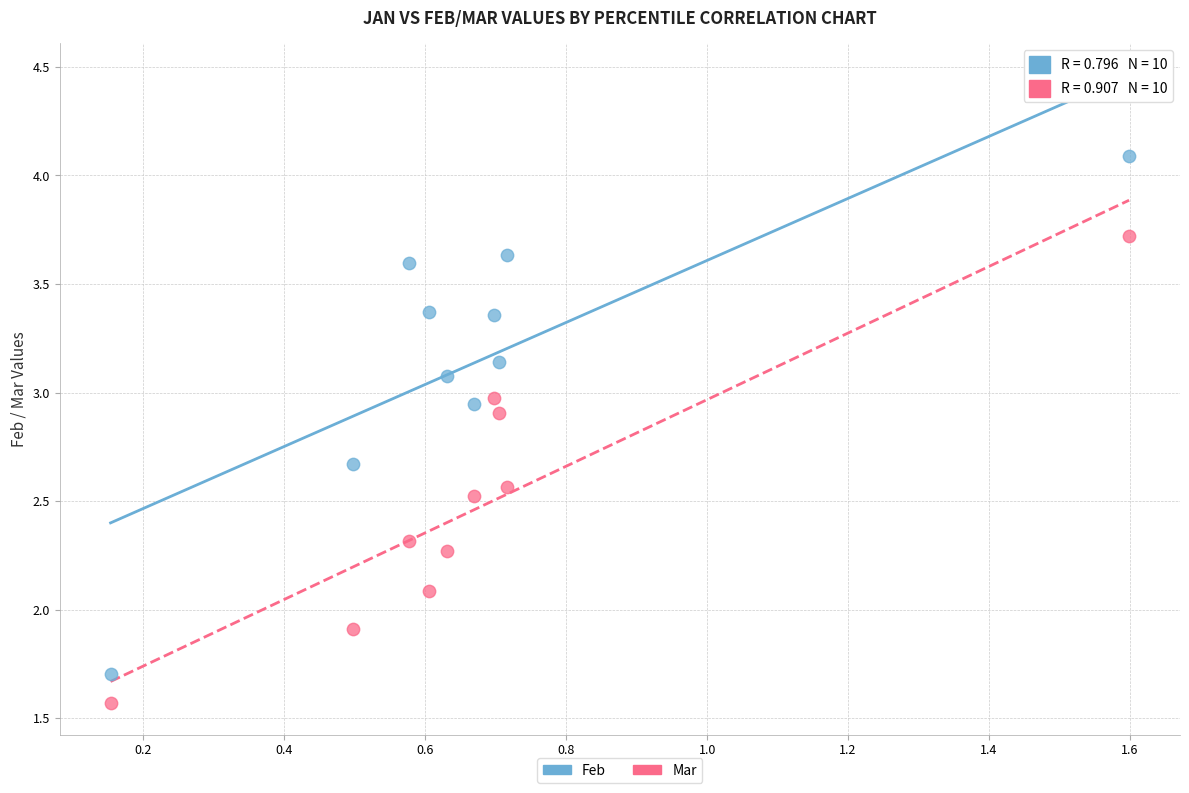

Which series has the largest Y range (max minus min)?

Feb